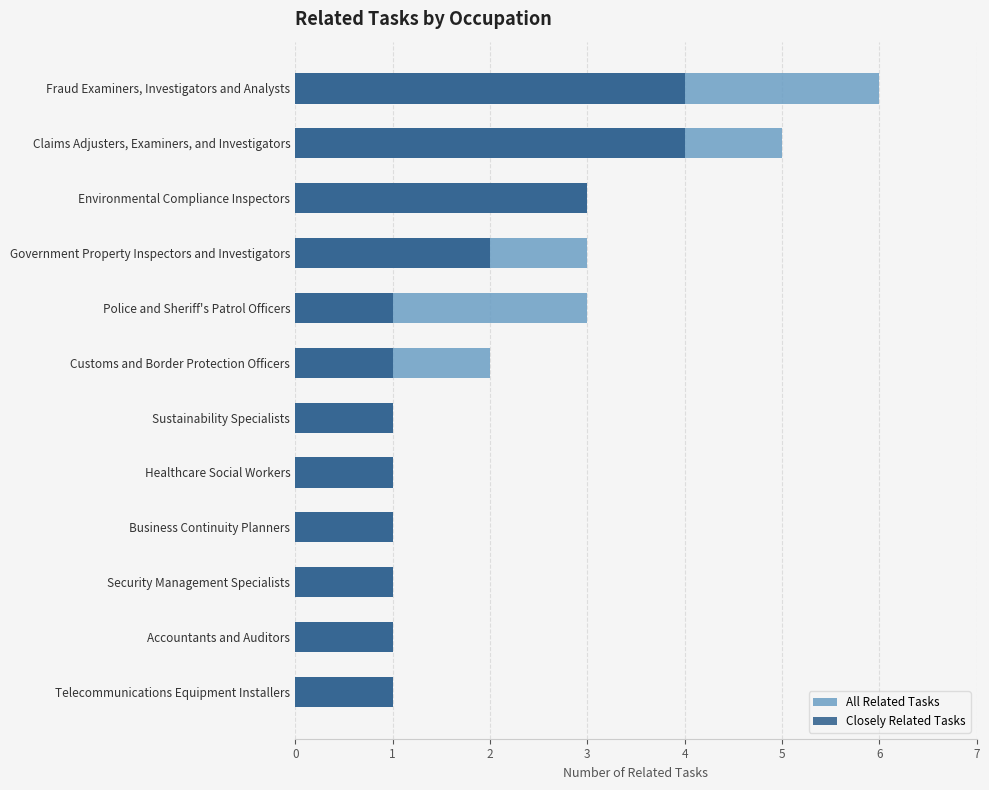

How many bars are there in total?

24